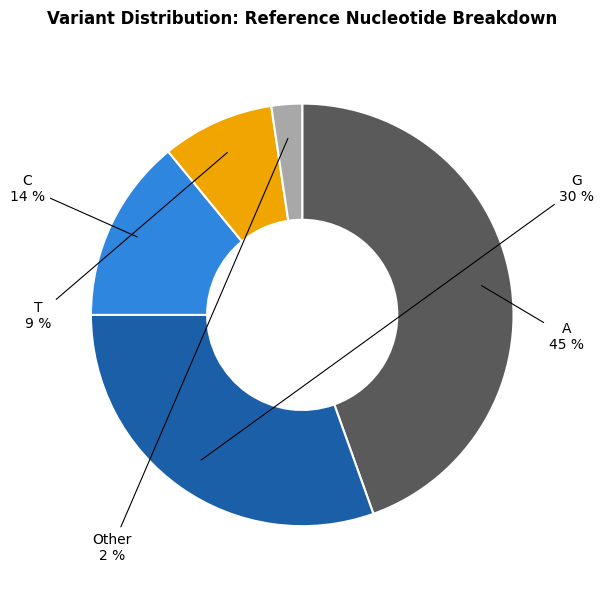

Count the number of slices in the pie.

5